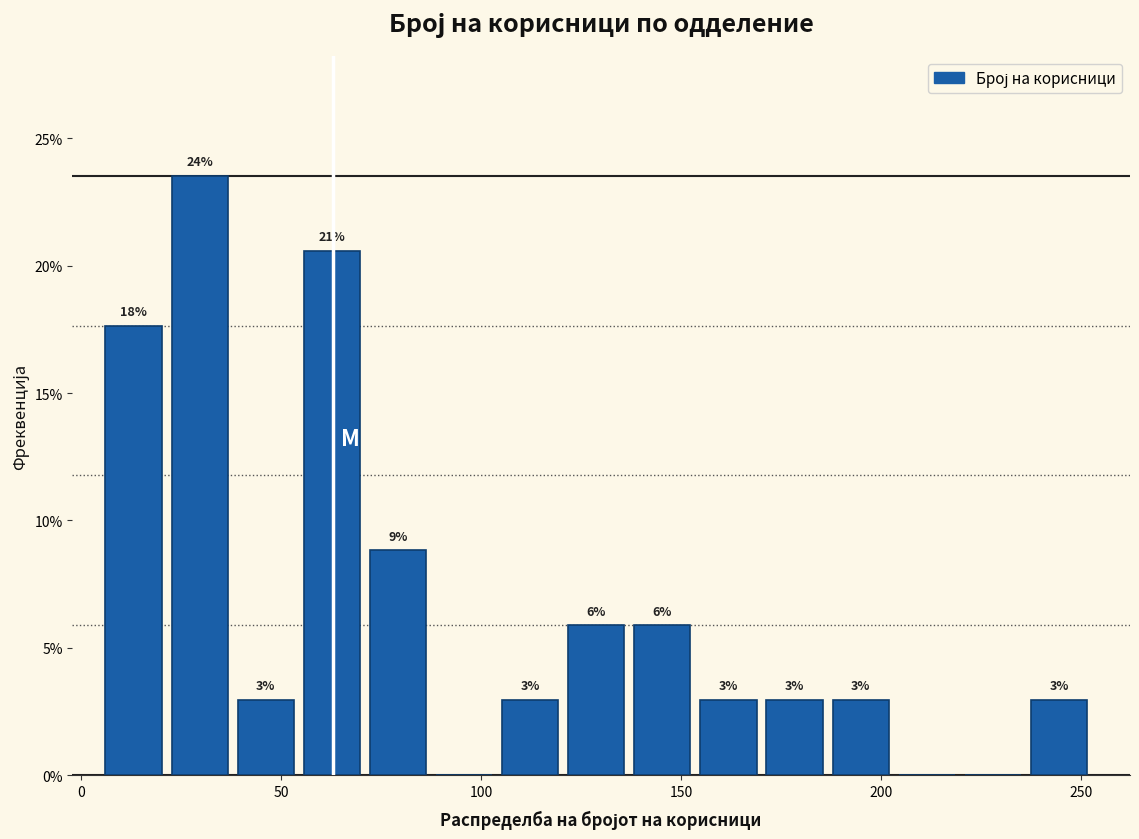

Read against the x-axis, roughly where is the centre of the tallest bar?

30